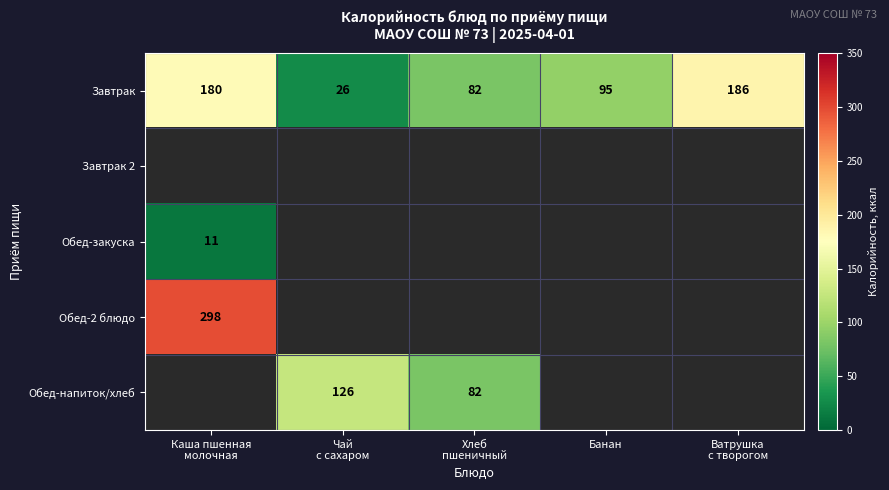

What is the highest value of the Завтрак series?

186